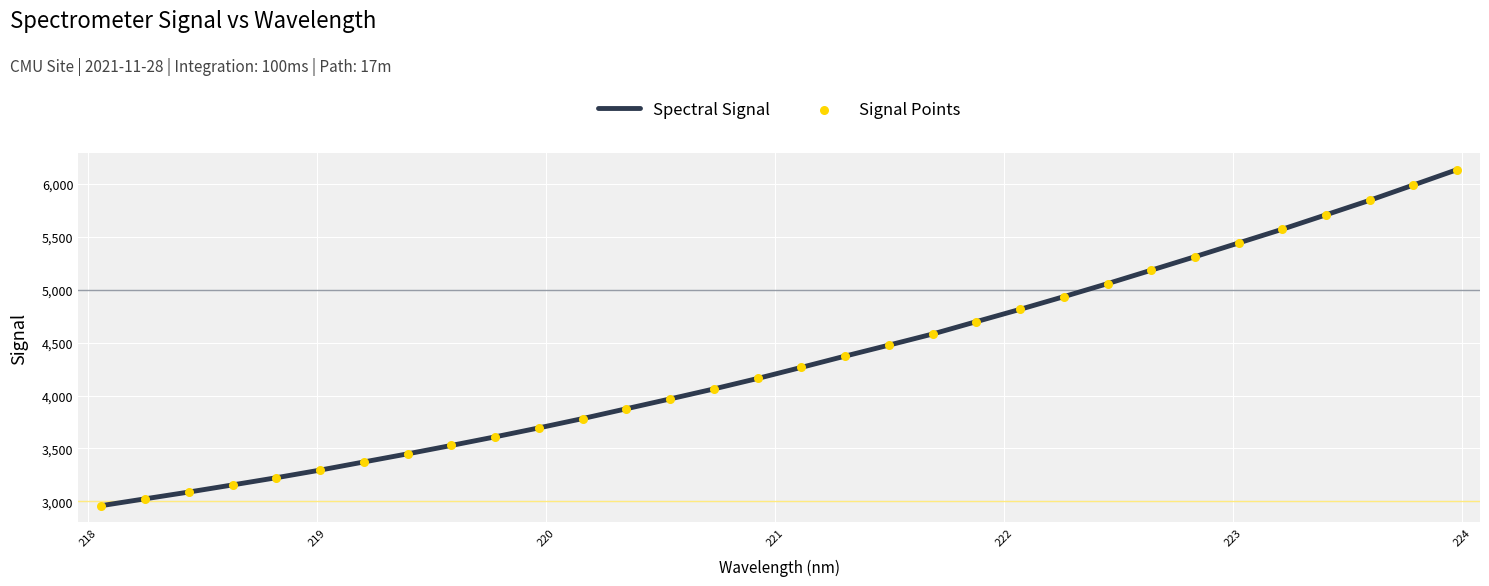

What is the difference between the maximum and minimum values?

3178.9